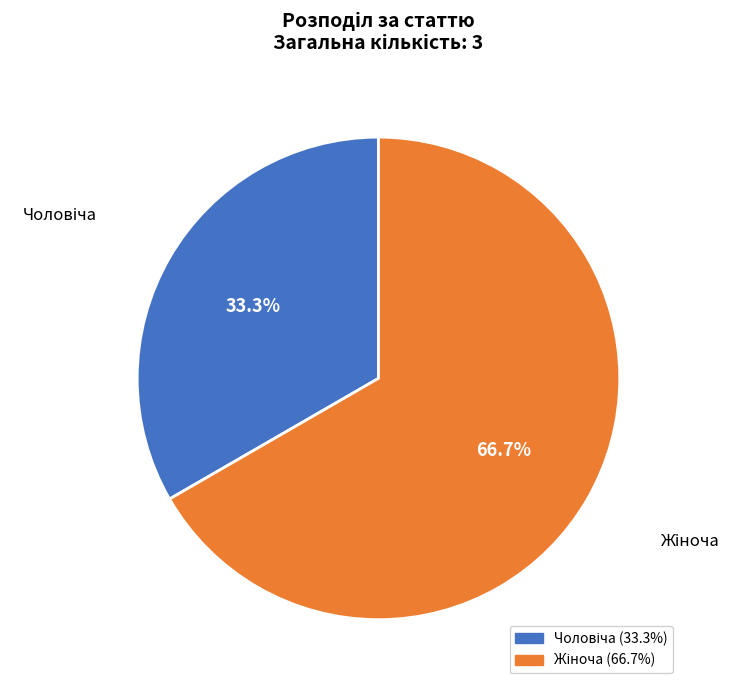

Is there a majority slice in this chart?

Yes